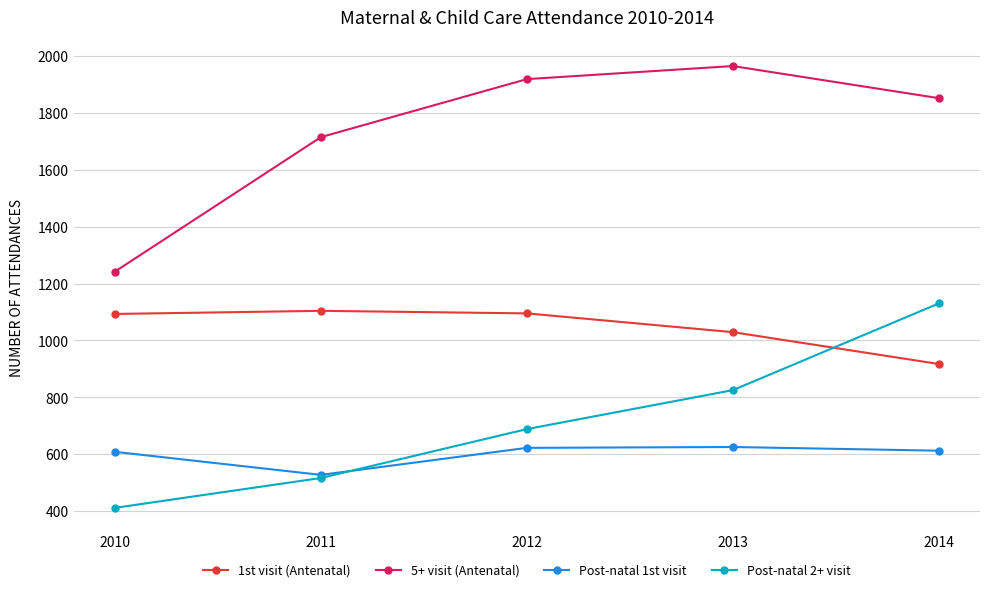

In 1st visit (Antenatal), how many points are higher than both neighbors (excluding endpoints)?

1